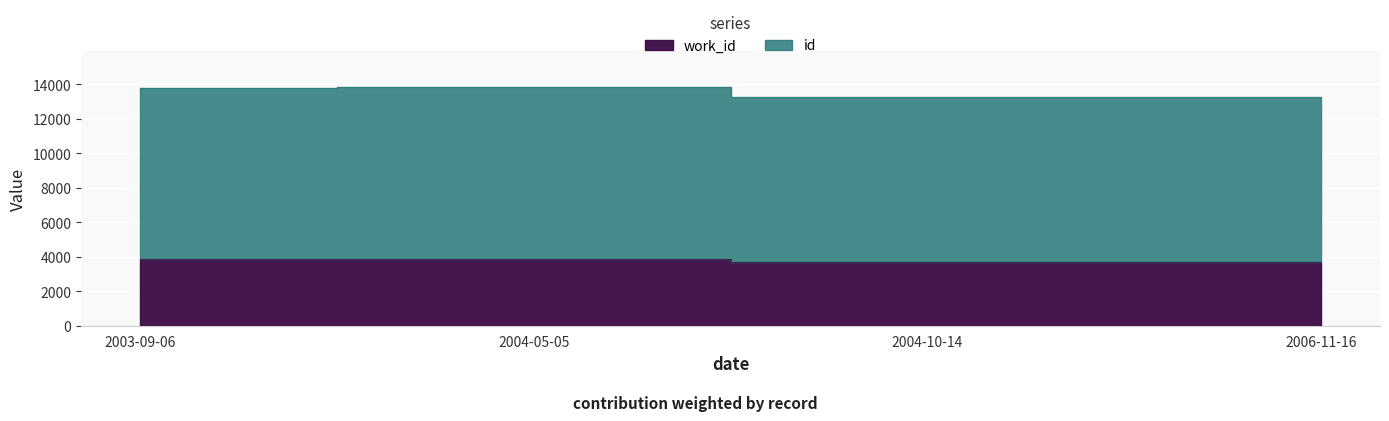

True or false: work_id and id cross at least once.

False